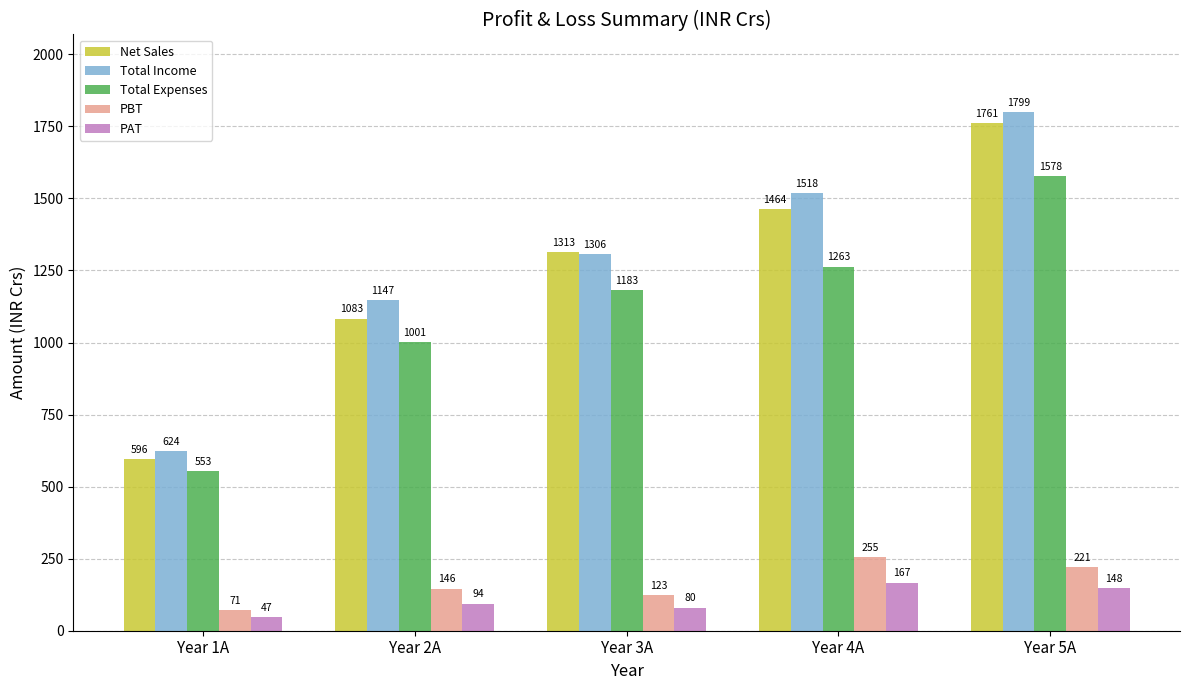

At which label is Net Sales closest to 1178?

Year 2A